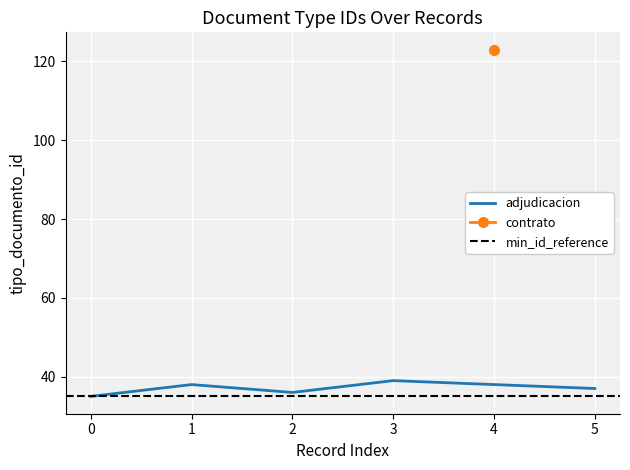

The value of adjudicacion at 1 is 38. True or false?

True